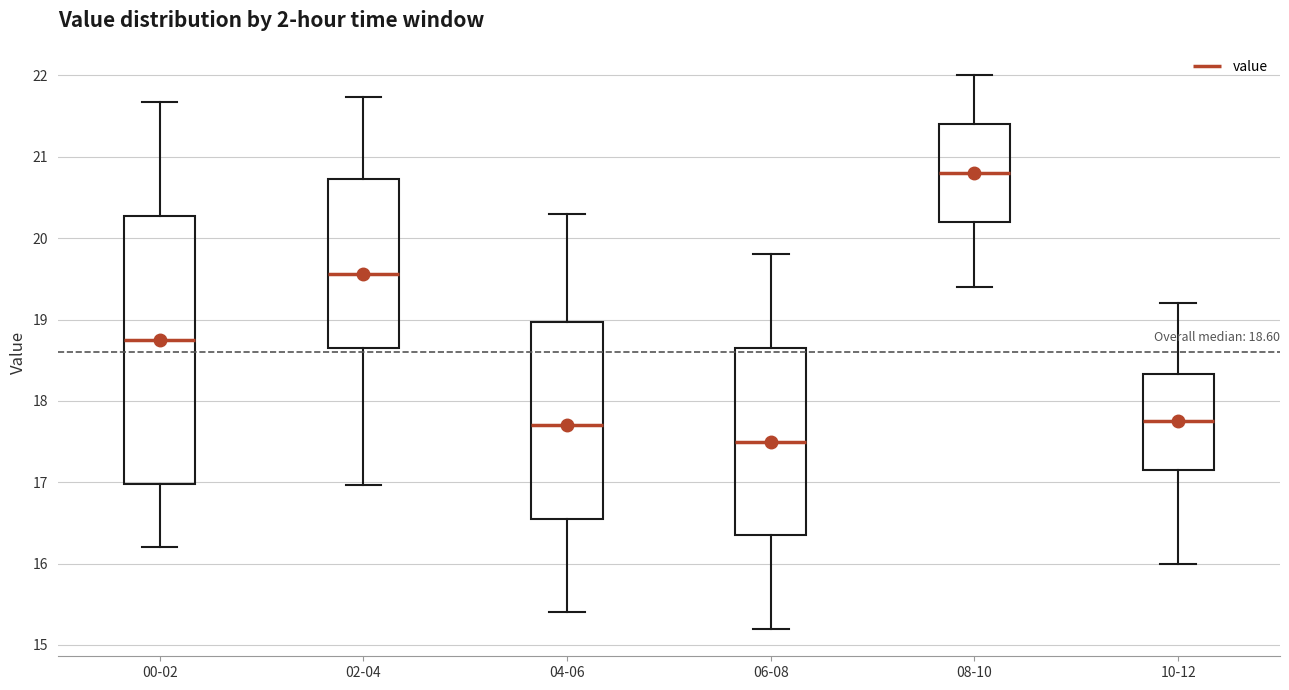

Comparing the boxes themselves (not the whiskers), which one is the tallest?

00-02